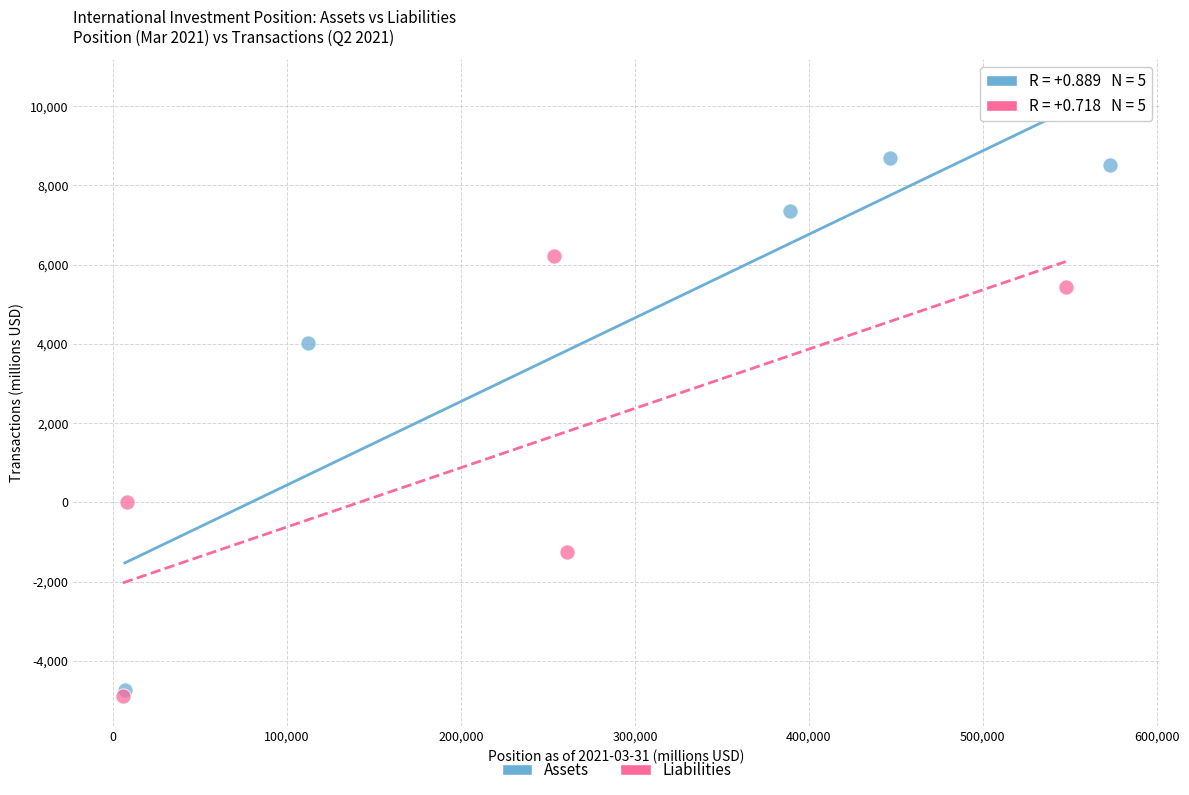

Which series reaches the minimum Y coordinate?

Liabilities